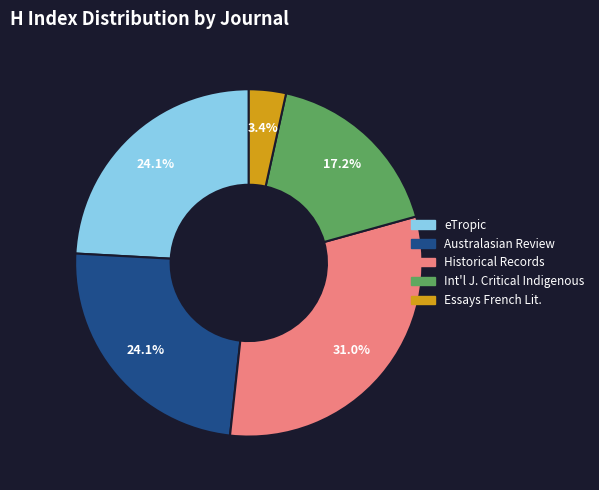

Count the number of slices in the pie.

5